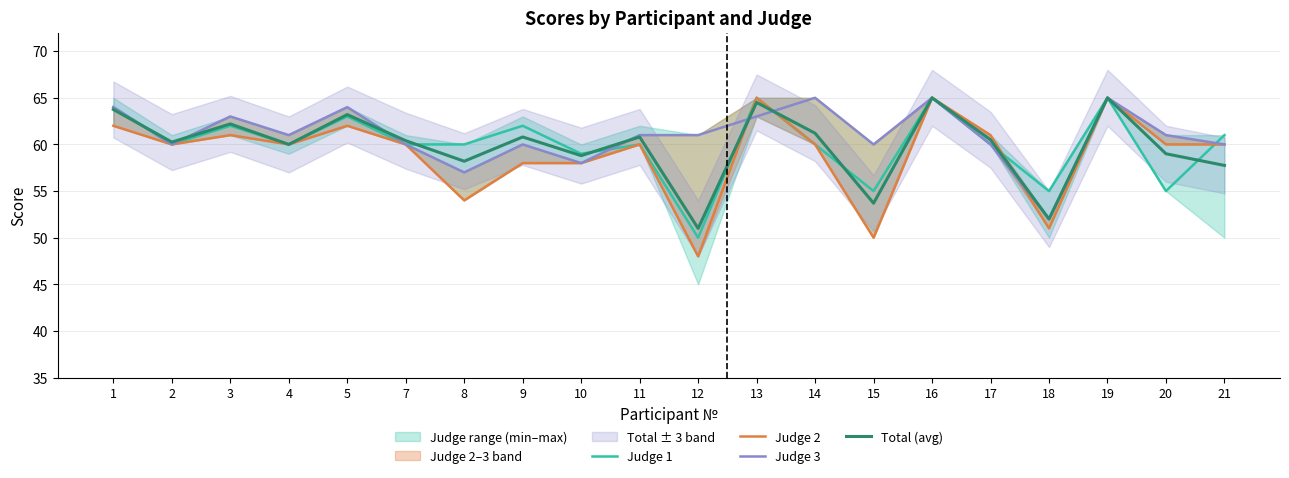

What is the difference between the second highest and second lowest values in the Judge 3 series?

8.0